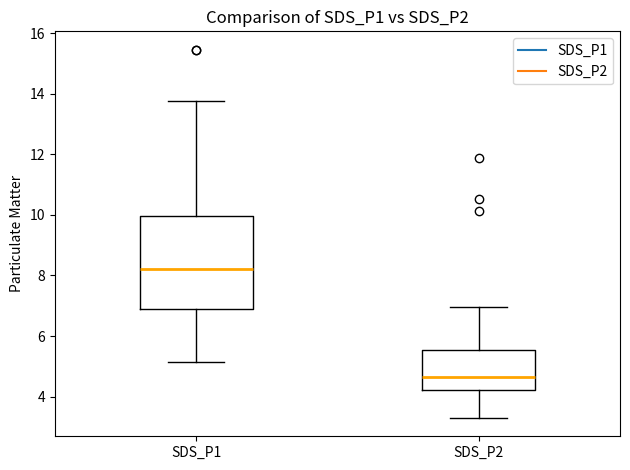

Reading left to right, read every box against the y-axis: the position of its median line, the range the box covers, and the ends of its whiskers. The values are not printed on the chart, so give them approximately, as read against the axis.

SDS_P1: median 8.2, box 6.8 to 10.0, whiskers 5.2 to 13.8
SDS_P2: median 4.6, box 4.2 to 5.6, whiskers 3.4 to 7.0